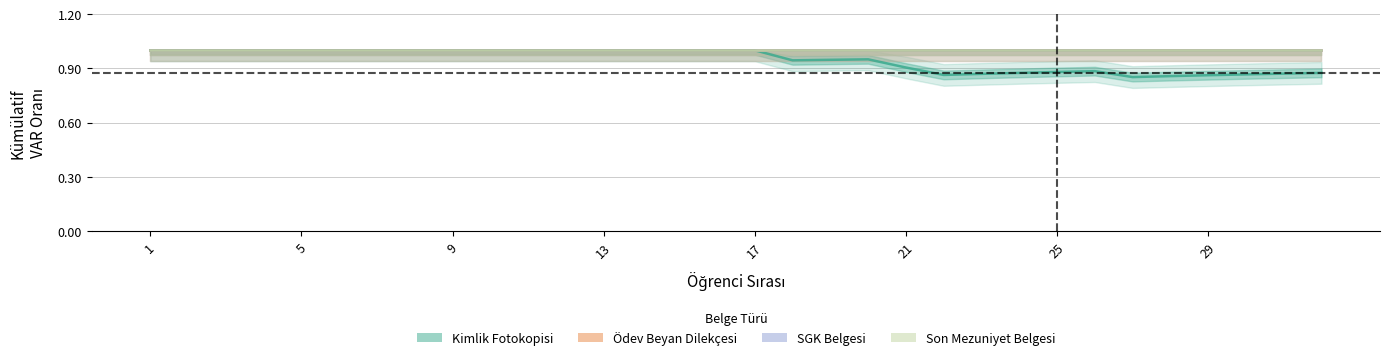

Reading left to right, extract all data points from this chart.

Kimlik Fotokopisi: 1	1	1	1	1	1	1	1	1	1	1	1	1	1	1	1	1	0	1	1	0	0	1	1	1	1	0	1	1	1	1	1
Ödev Beyan Dilekçesi: 1	1	1	1	1	1	1	1	1	1	1	1	1	1	1	1	1	1	1	1	1	1	1	1	1	1	1	1	1	1	1	1
SGK Belgesi: 1	1	1	1	1	1	1	1	1	1	1	1	1	1	1	1	1	1	1	1	1	1	1	1	1	1	1	1	1	1	1	1
Son Mezuniyet Belgesi: 1	1	1	1	1	1	1	1	1	1	1	1	1	1	1	1	1	1	1	1	1	1	1	1	1	1	1	1	1	1	1	1